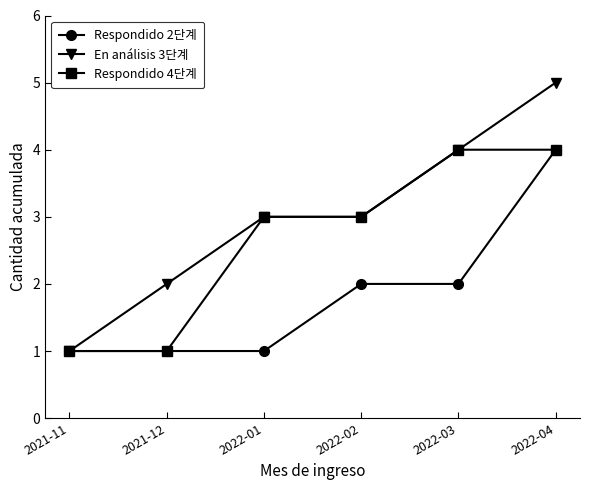

At which category is the sum across all series the highest?

2022-04